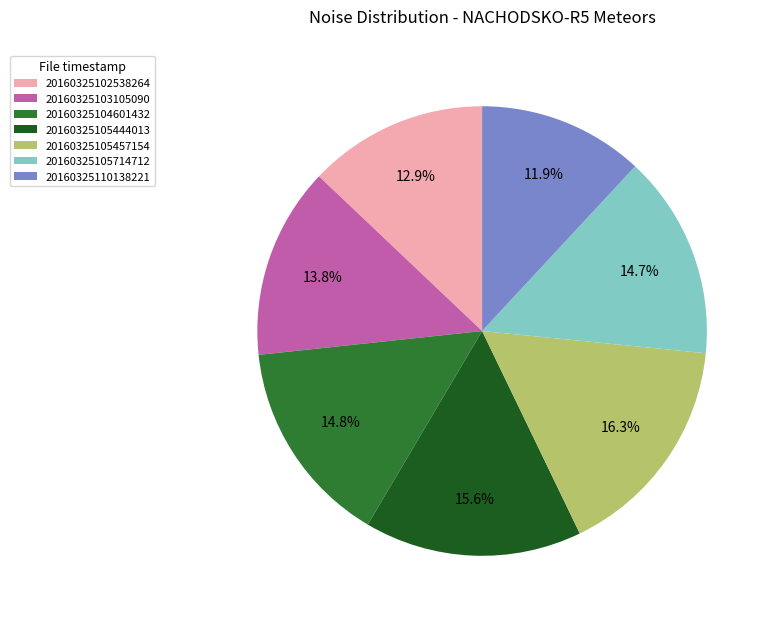

The 20160325103105090 slice represents 14% of the pie. True or false?

True